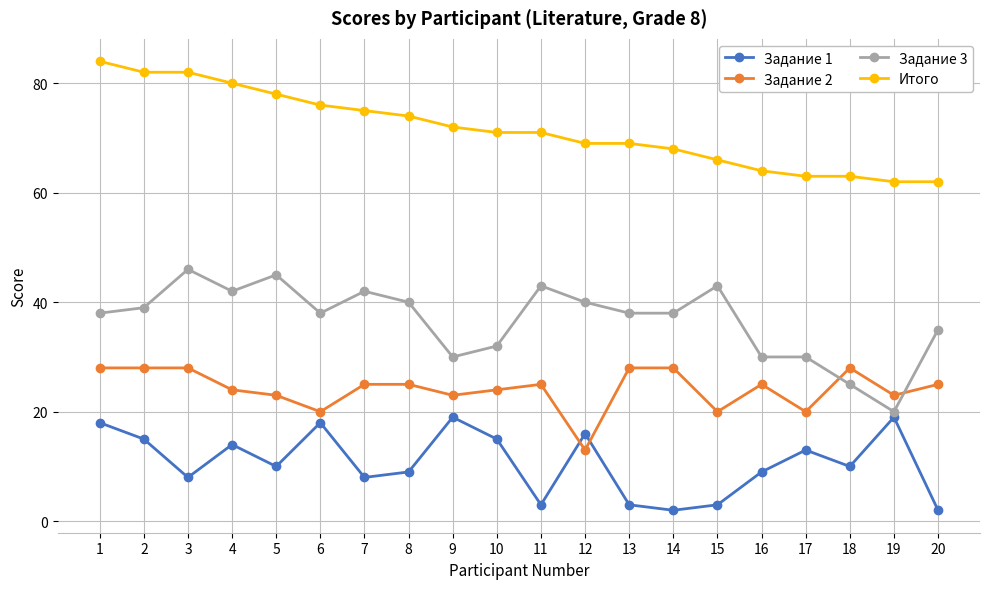

Where is the first local minimum for Задание 1?

3